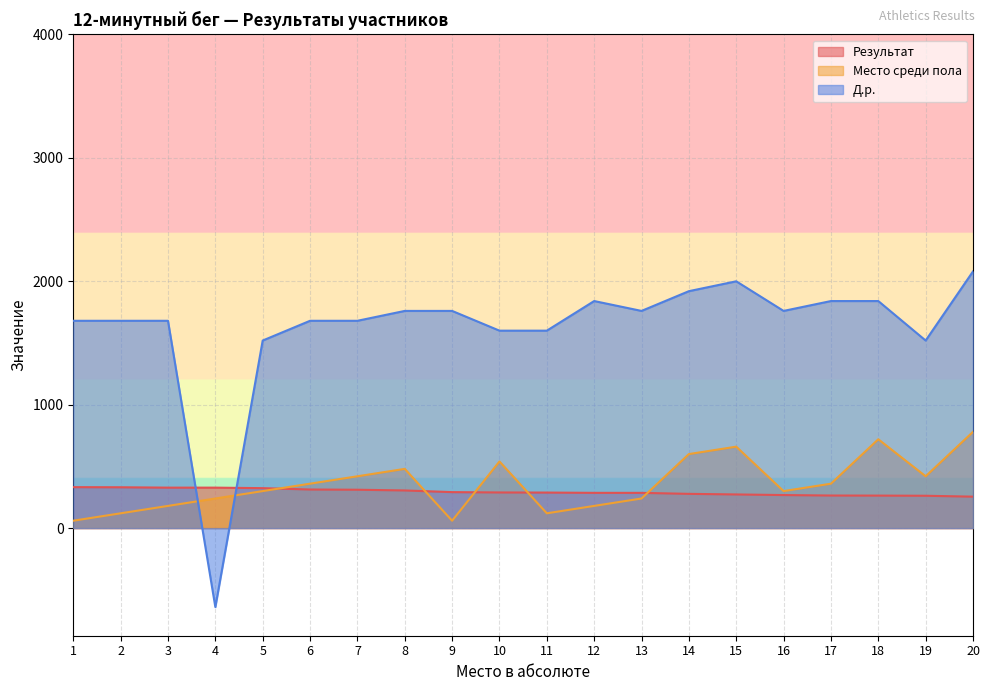

Rank the series at 10 from highest to lowest value.

Д.р., Место среди пола, Результат